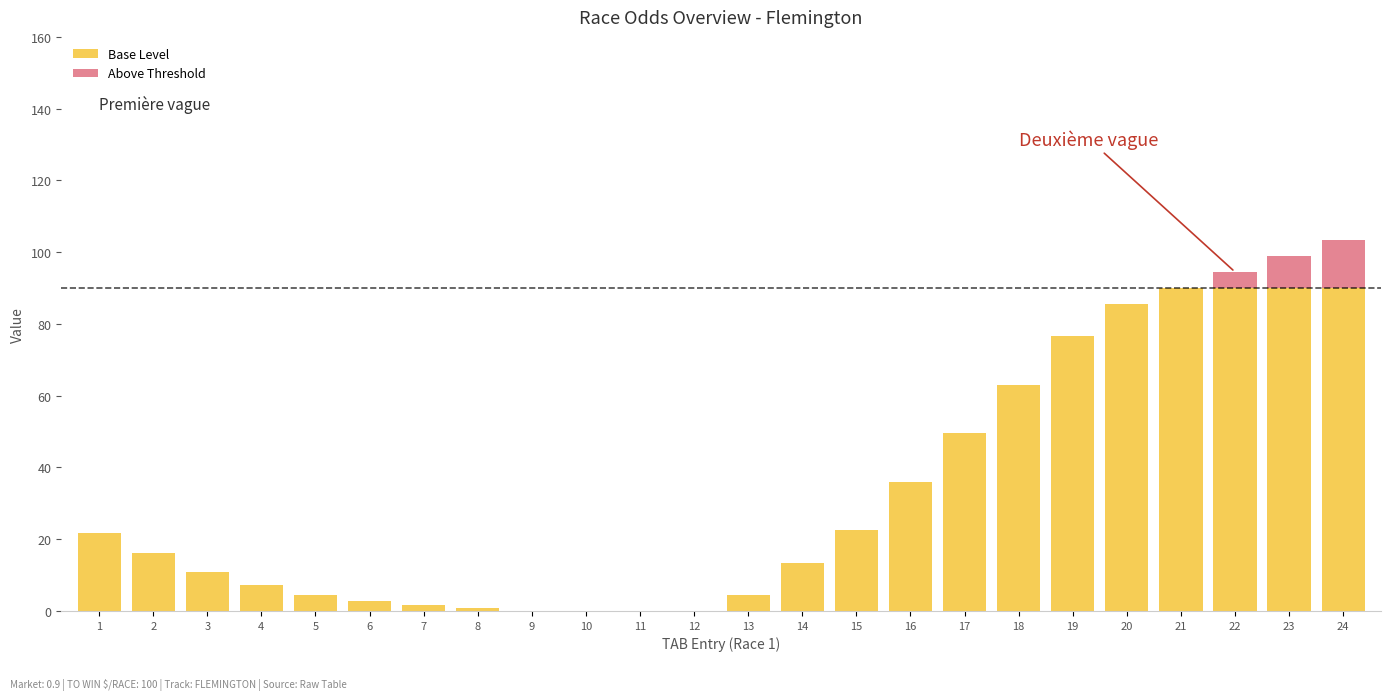

Is it true that Base Level equals -53.2 at 10?

False